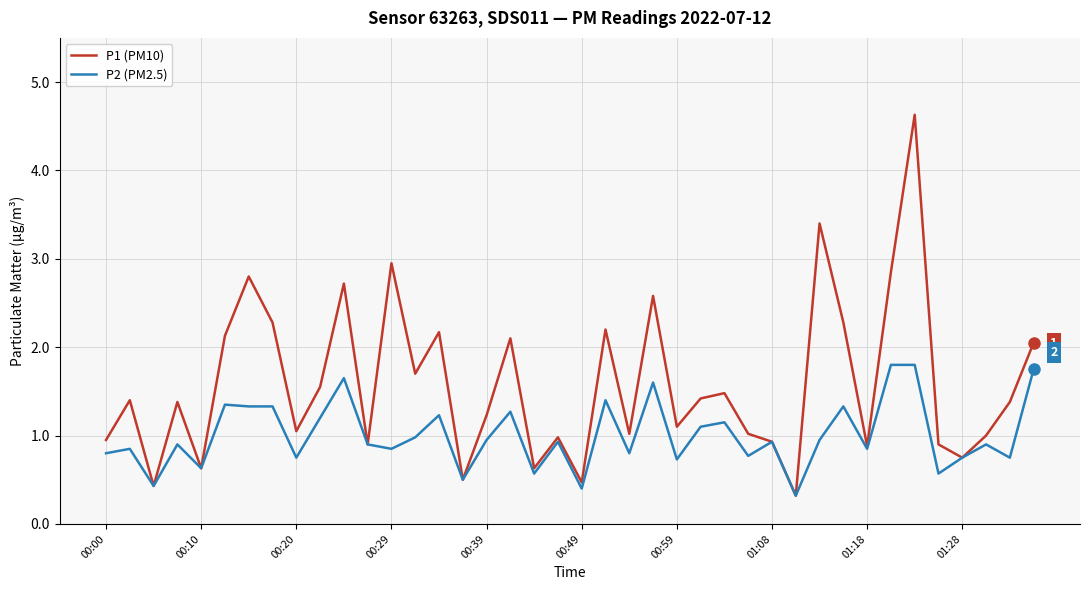

List the series in order of their overall mean, lowest first.

P2 (PM2.5), P1 (PM10)